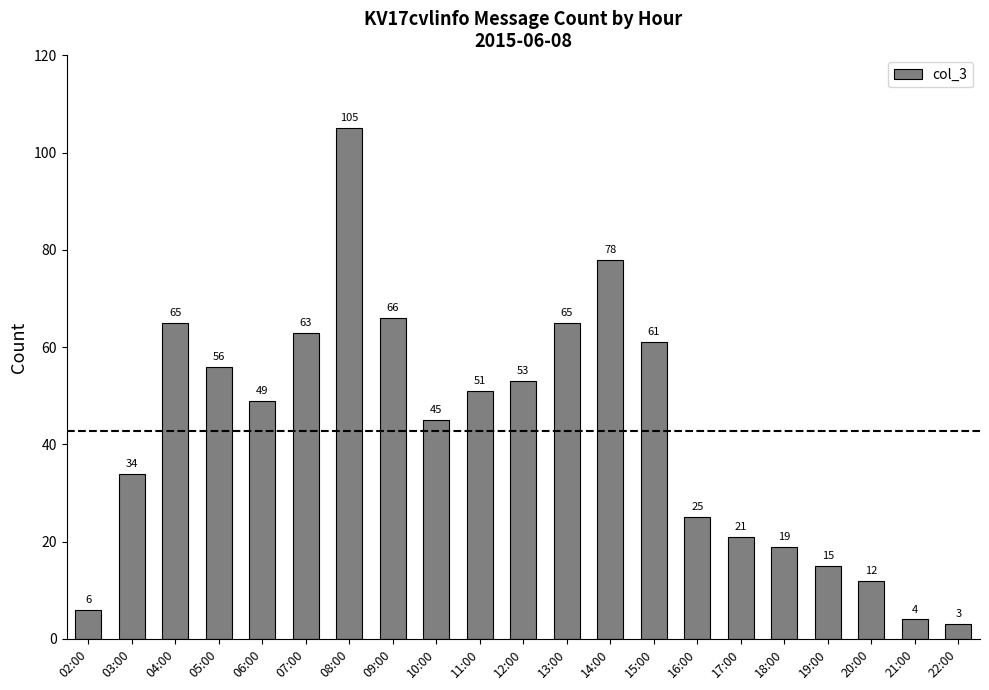

What is the ratio of the value at 11:00 to the value at 04:00?

0.8